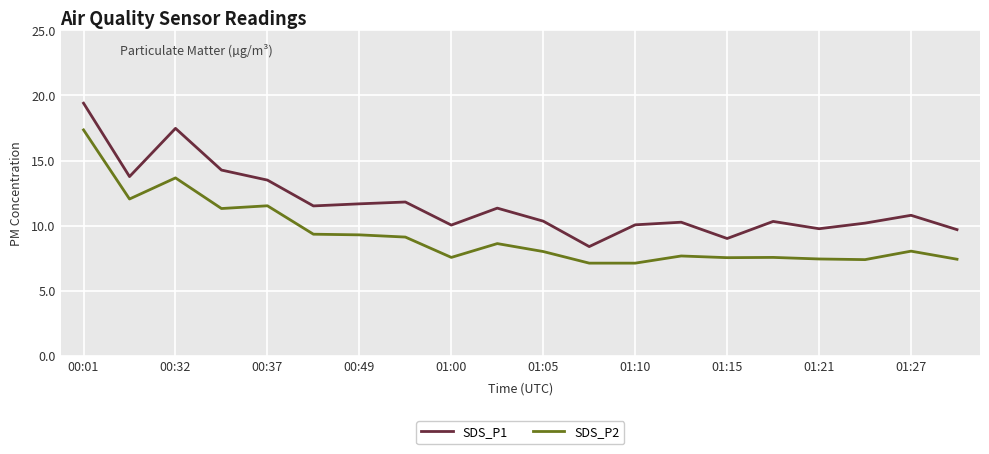

What is the smallest value displayed?

7.1